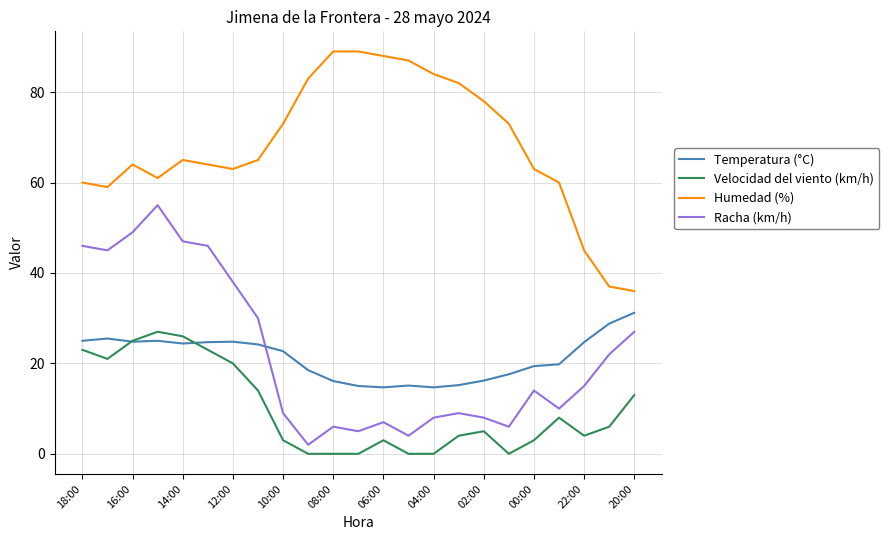

True or false: Velocidad del viento (km/h) and Humedad (%) cross at least once.

False